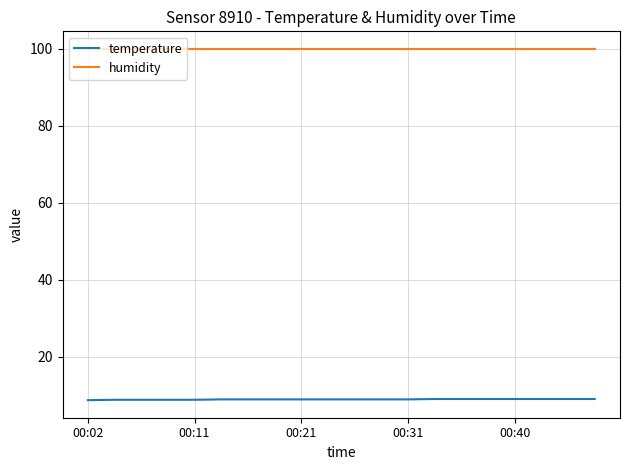

What is the highest value of the humidity series?

99.9